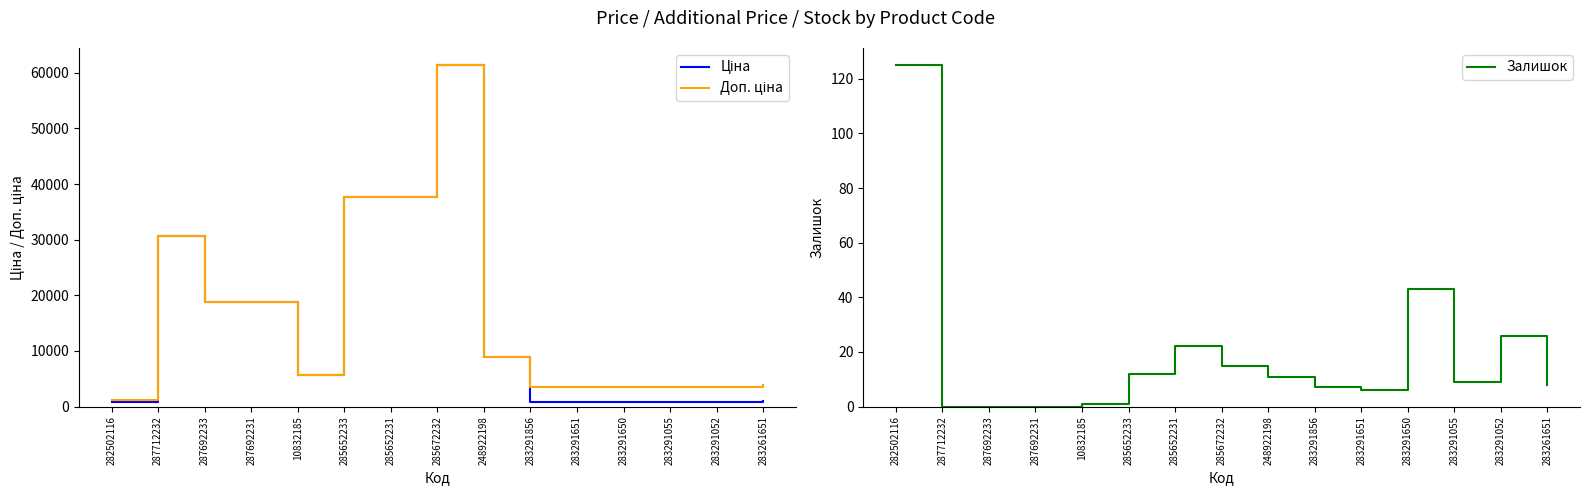

How many lines are shown in the chart?

3